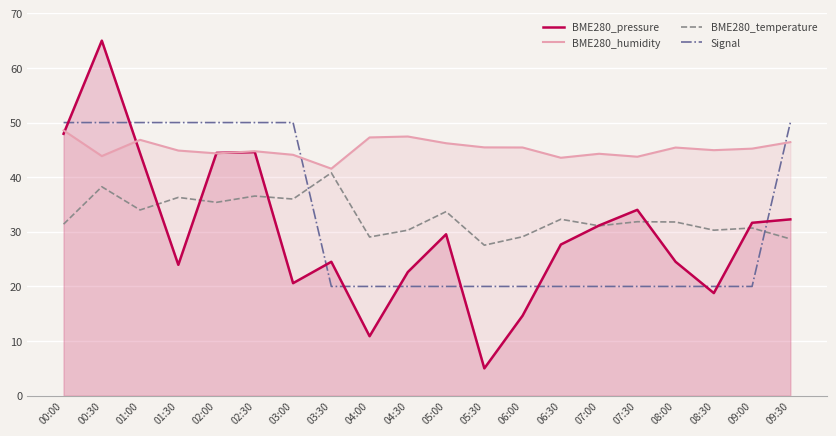

What is the average value of the Signal series?

32.0